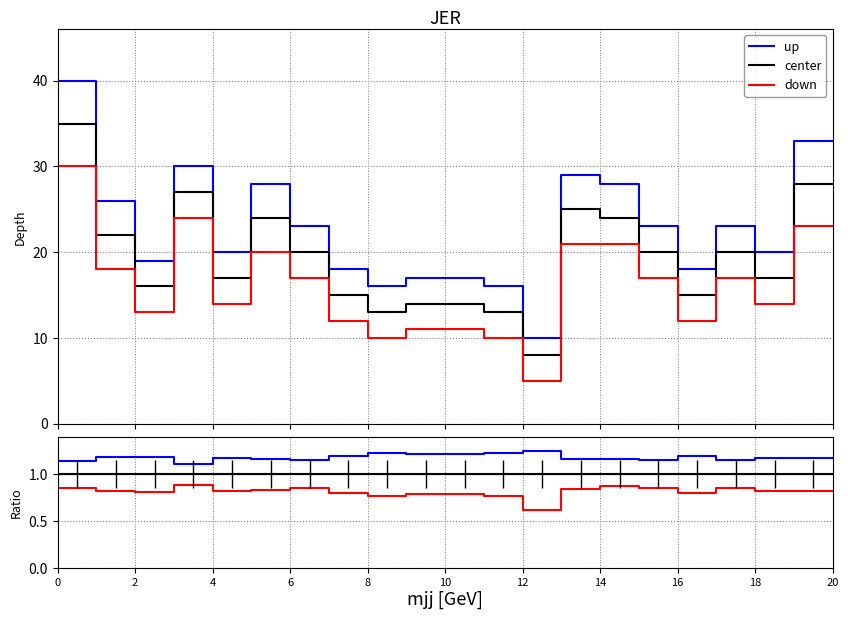

What is the difference between the highest and lowest values at 10?

0.4